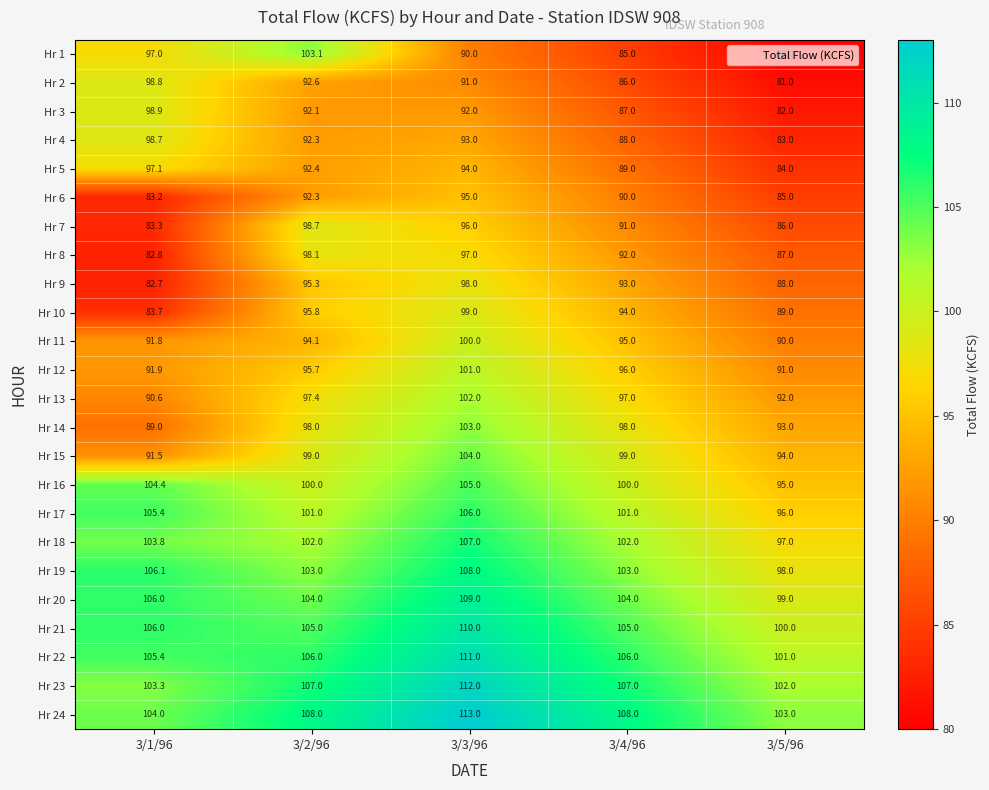

At which label is Hr 10 closest to 91?

3/5/96